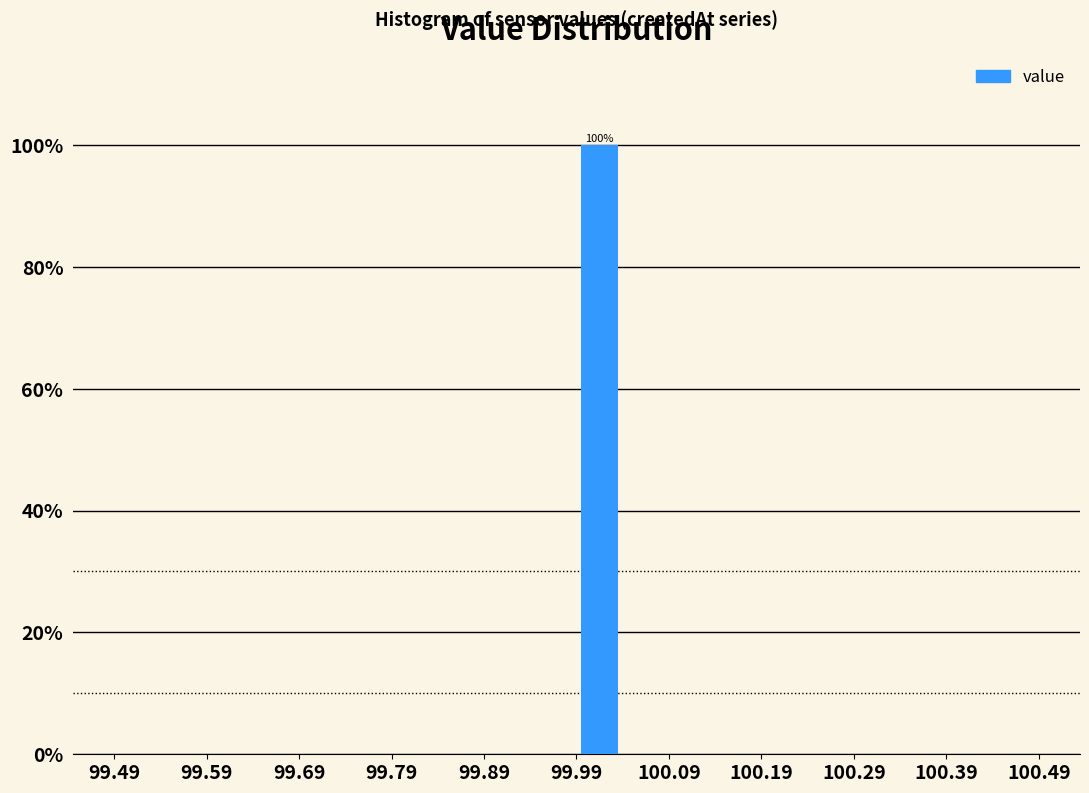

Over which range of the x-axis is the bar tallest?

99.99 to 100.04